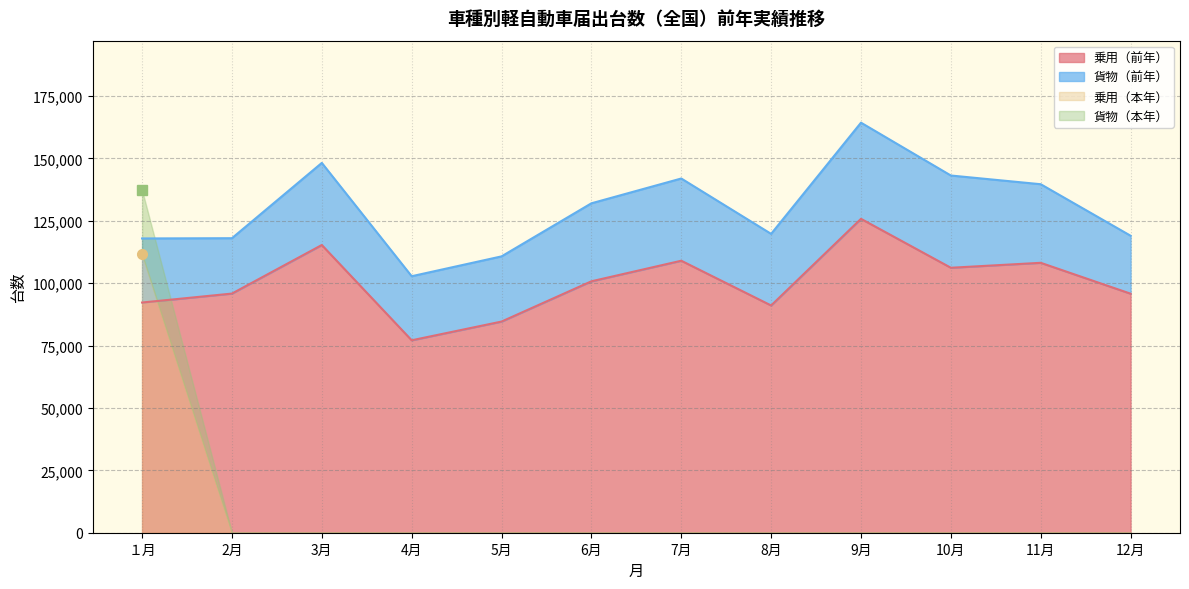

True or false: 貨物（本年） has more than 2 interior local peaks.

False